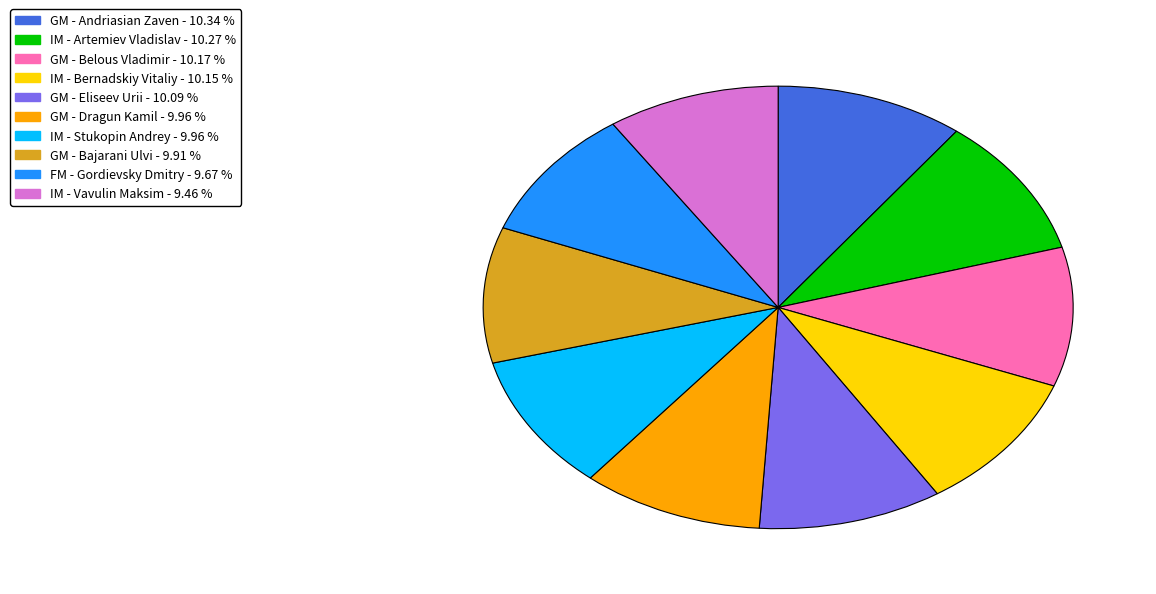

Approximately how many times larger is the value at GM - Eliseev Urii compared to IM - Bernadskiy Vitaliy?

1.0